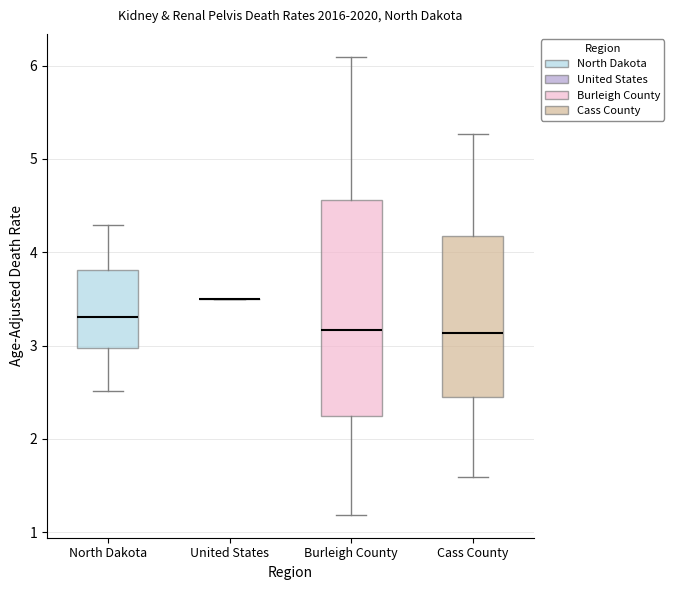

Reading left to right, transcribe this box plot: for each box, give where its median line is, the range the box spans, and where its two whiskers end, as read against the y-axis. The values are not printed on the chart, so give them approximately, as read against the axis.

North Dakota: median 3.3, box 3.0 to 3.8, whiskers 2.5 to 4.3
United States: box collapsed to a line at 3.5, whiskers 3.5 to 3.5
Burleigh County: median 3.2, box 2.2 to 4.6, whiskers 1.2 to 6.1
Cass County: median 3.1, box 2.4 to 4.2, whiskers 1.6 to 5.3